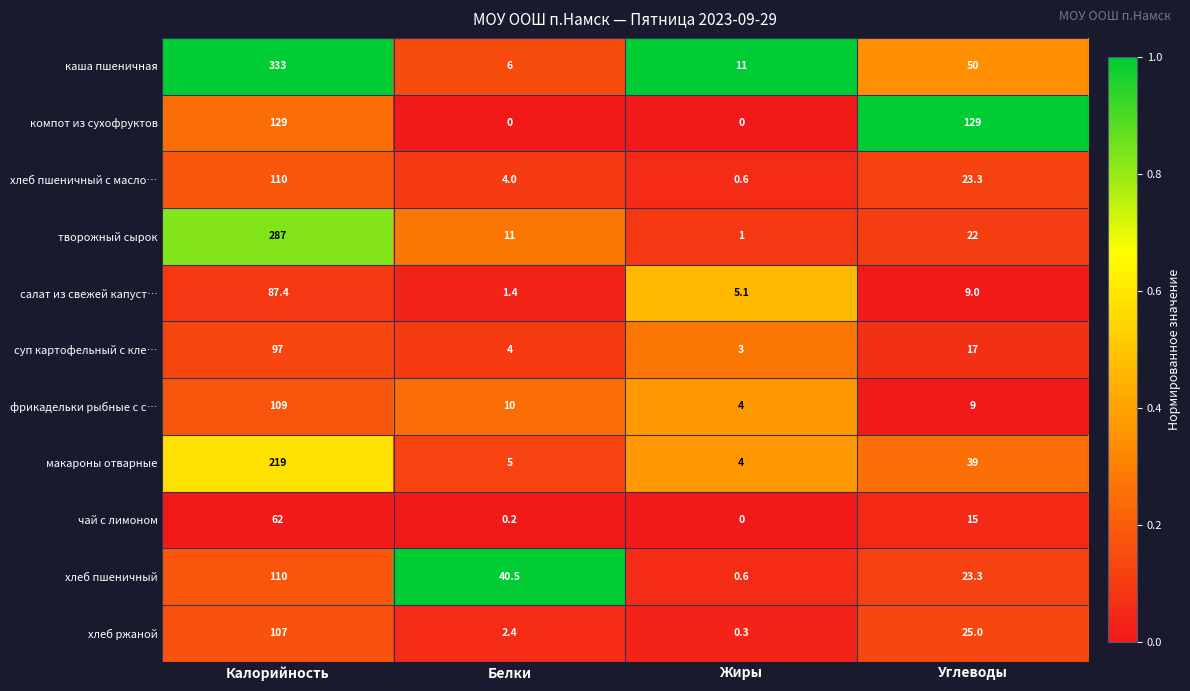

What is the spread (max minus min) of values at Калорийность?

271.0